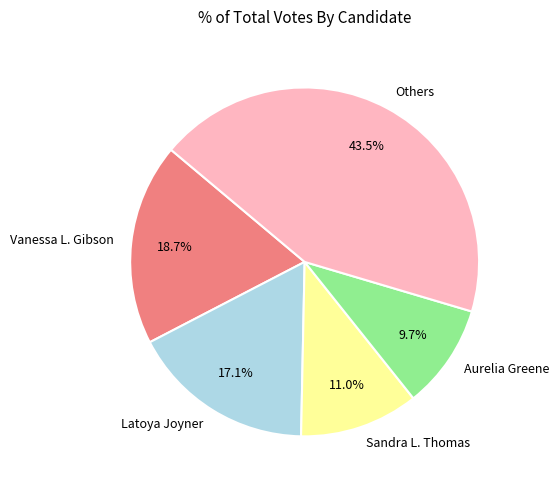

Approximately how many times larger is the value at Vanessa L. Gibson compared to Latoya Joyner?

1.1